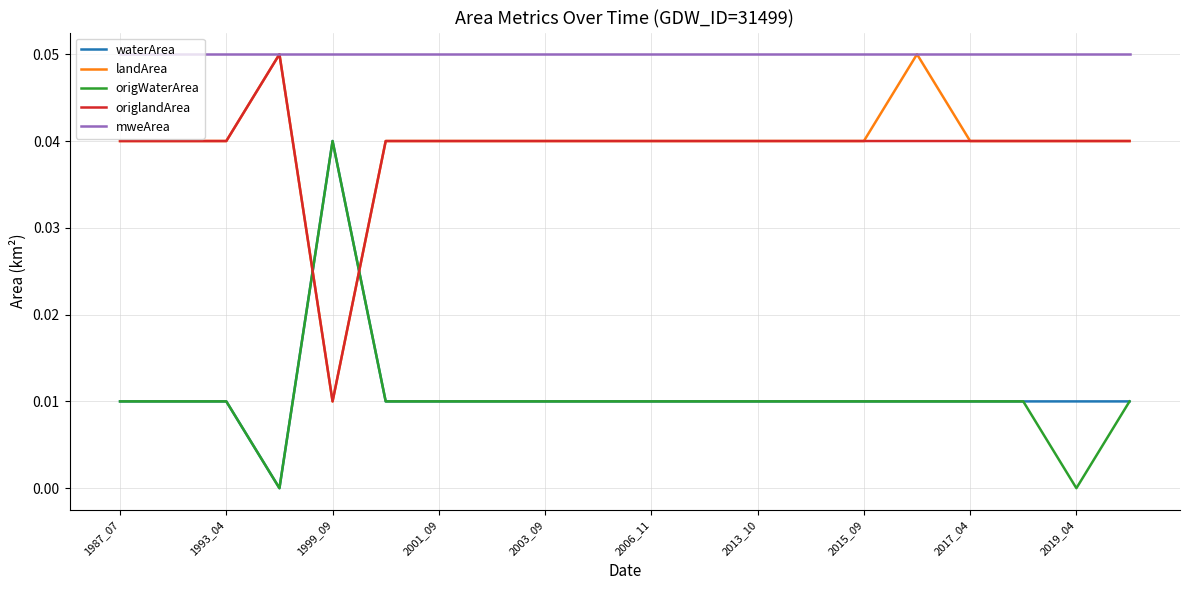

Which series has the largest total across all categories?

mweArea